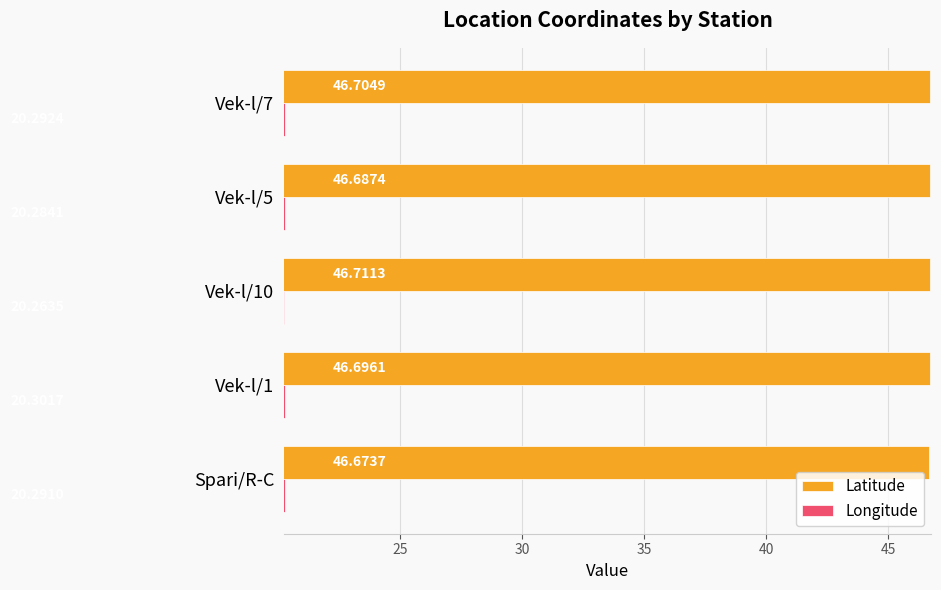

Which series has the widest spread of values?

Longitude